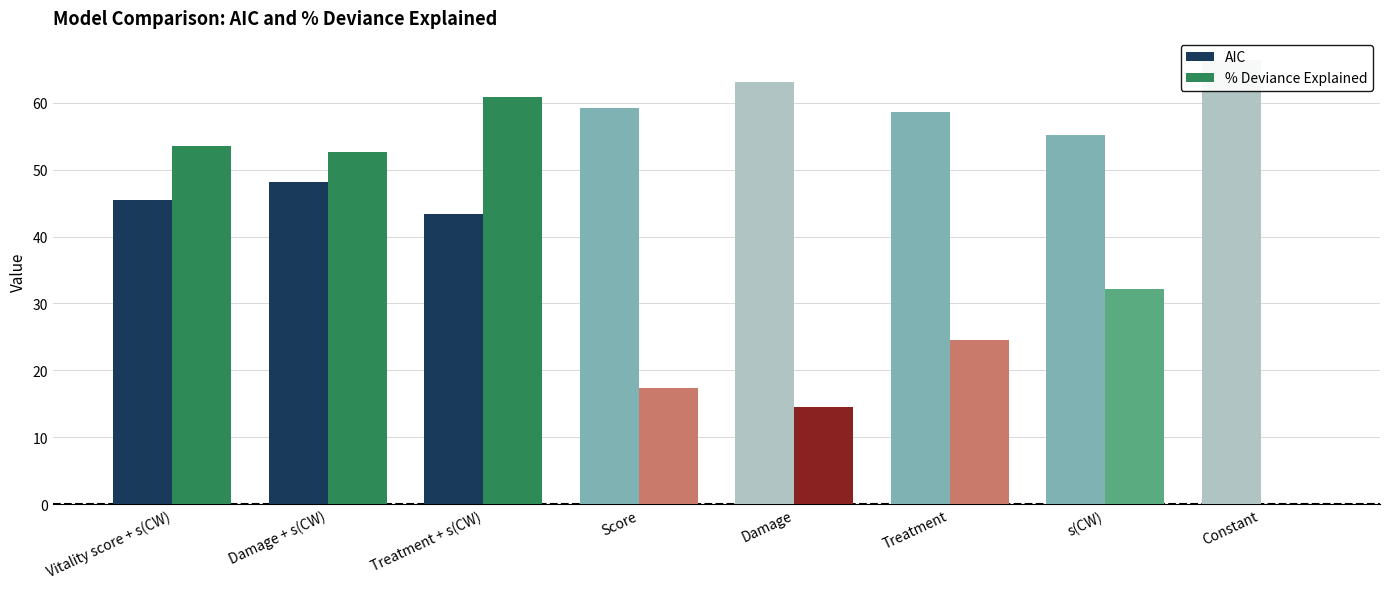

What is the spread (max minus min) of values at Damage + s(CW)?

4.5